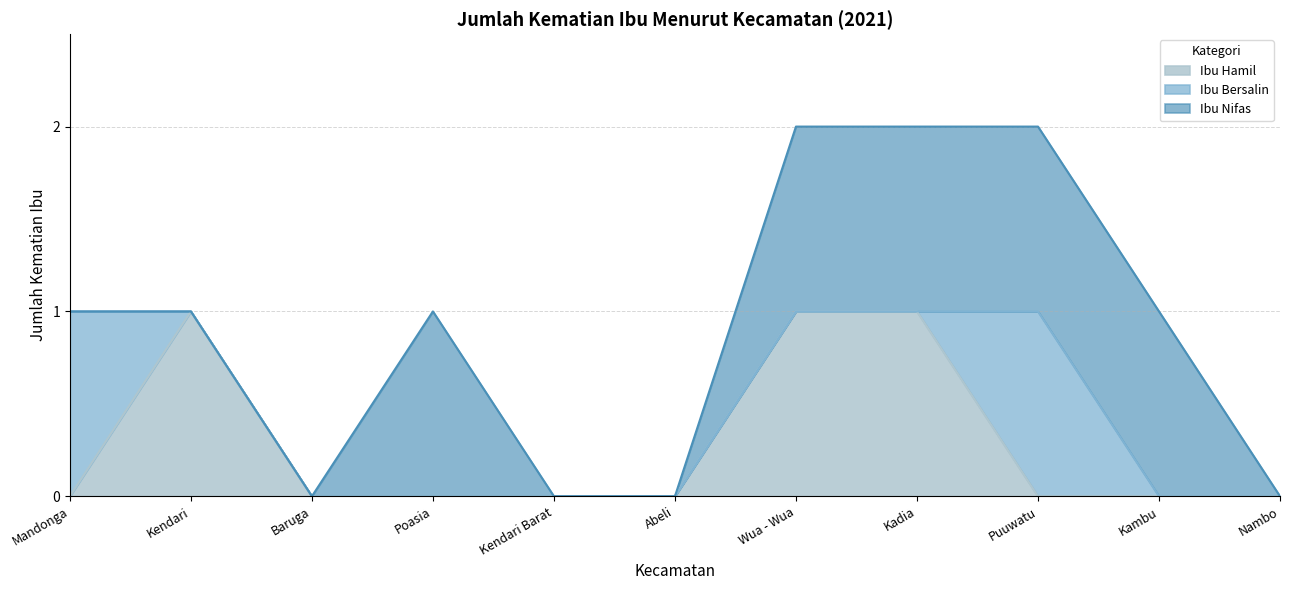

True or false: Ibu Hamil has a value of 0 at Kendari Barat.

True